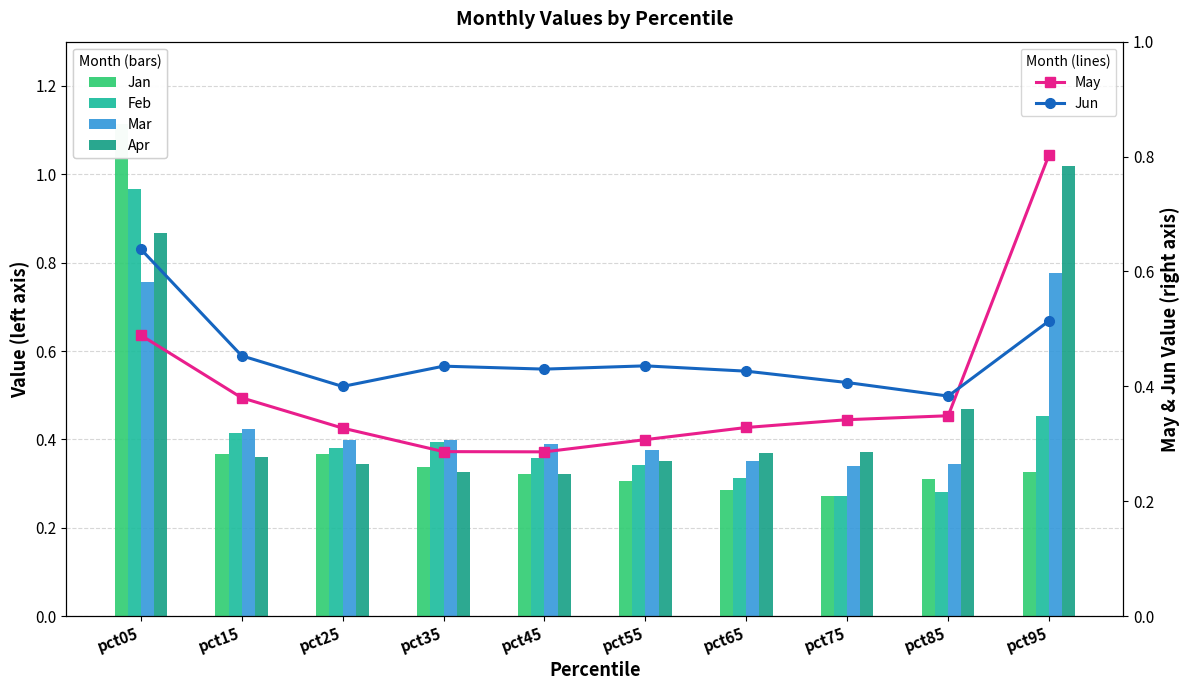

What is the lowest value of the Apr series?

0.3